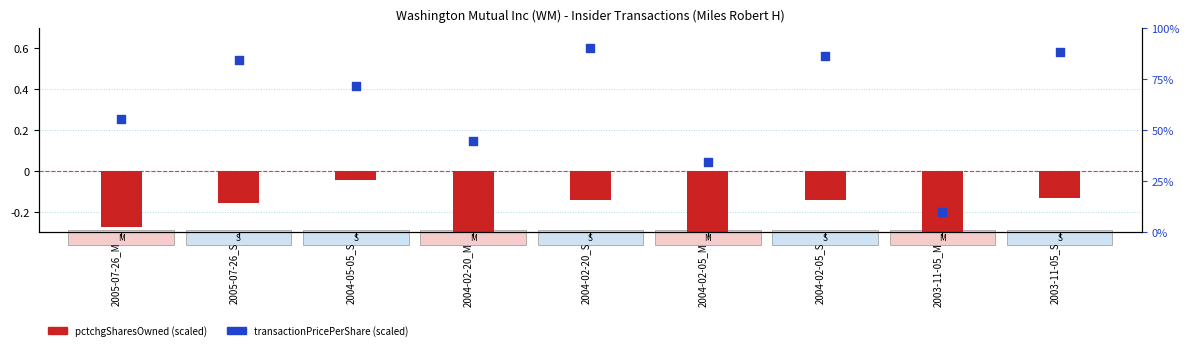

At which category is the sum across all series the highest?

2004-02-20_S